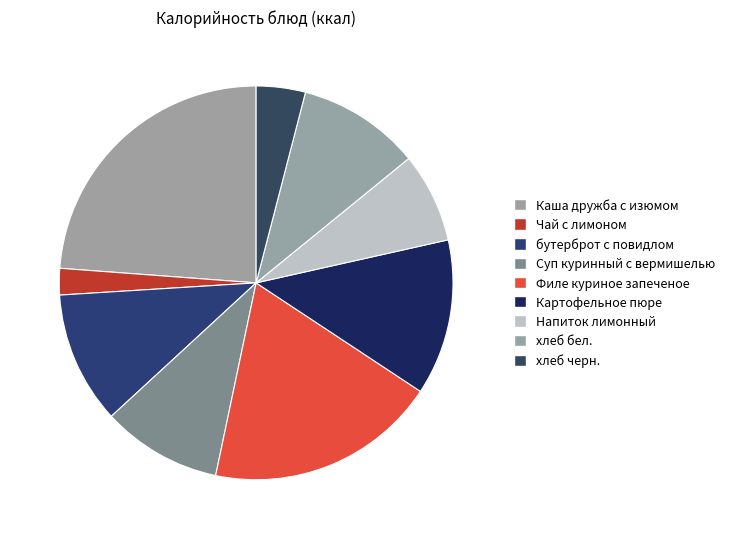

Between Филе куриное запеченое and Картофельное пюре, which is larger?

Филе куриное запеченое